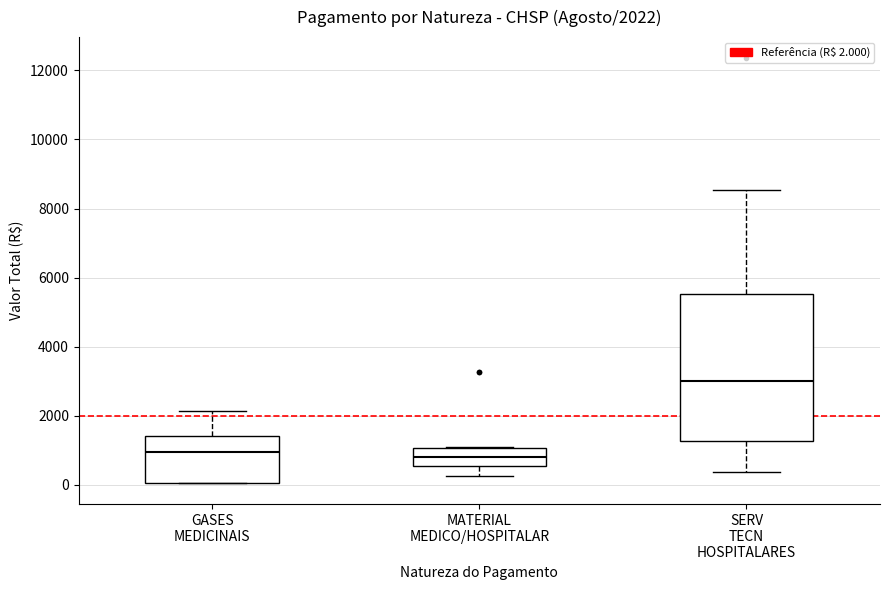

Comparing the boxes themselves (not the whiskers), which one is the tallest?

SERV TECN HOSPITALARES